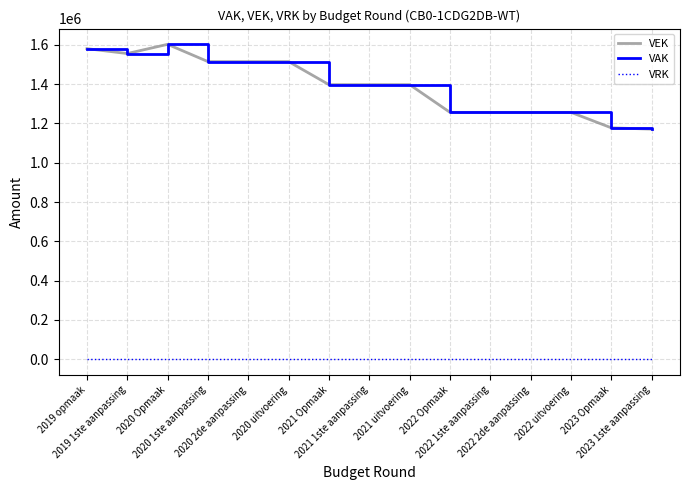

How many interior local valleys does the VEK series have?

2